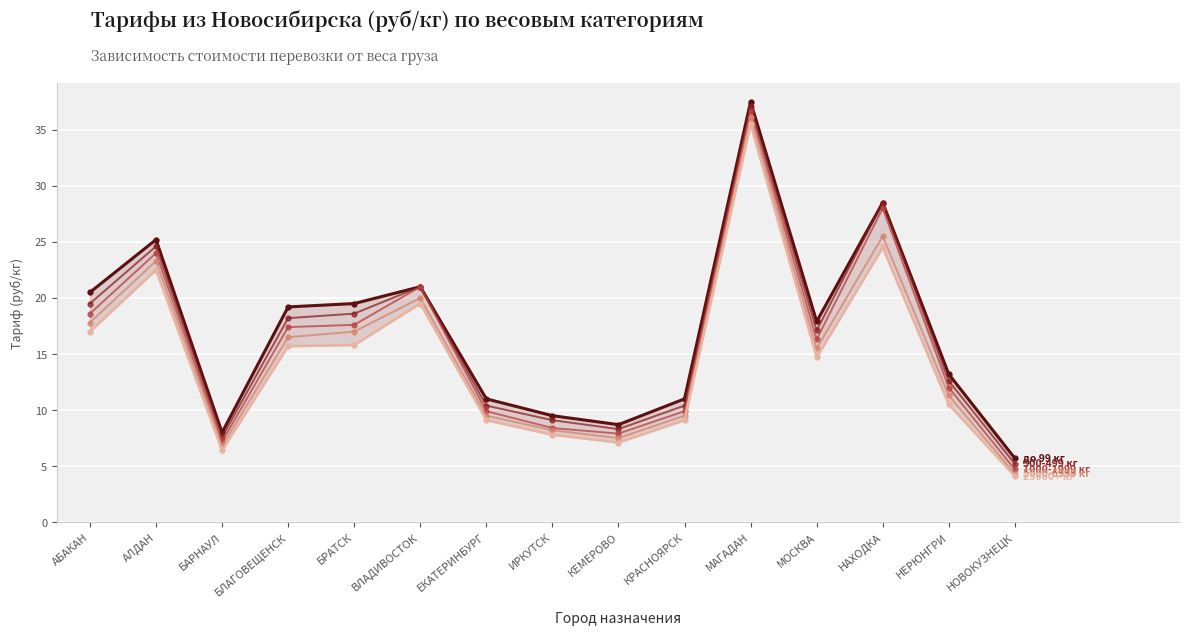

How many values in the до 99 кг series are below 17?

7